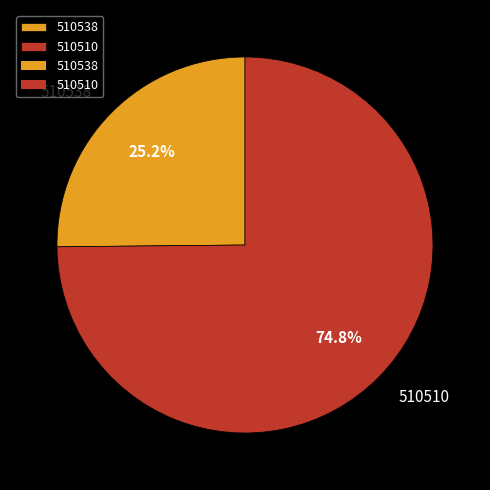

To the nearest percent, what is the combined percentage of 510538 and 510510?

100%